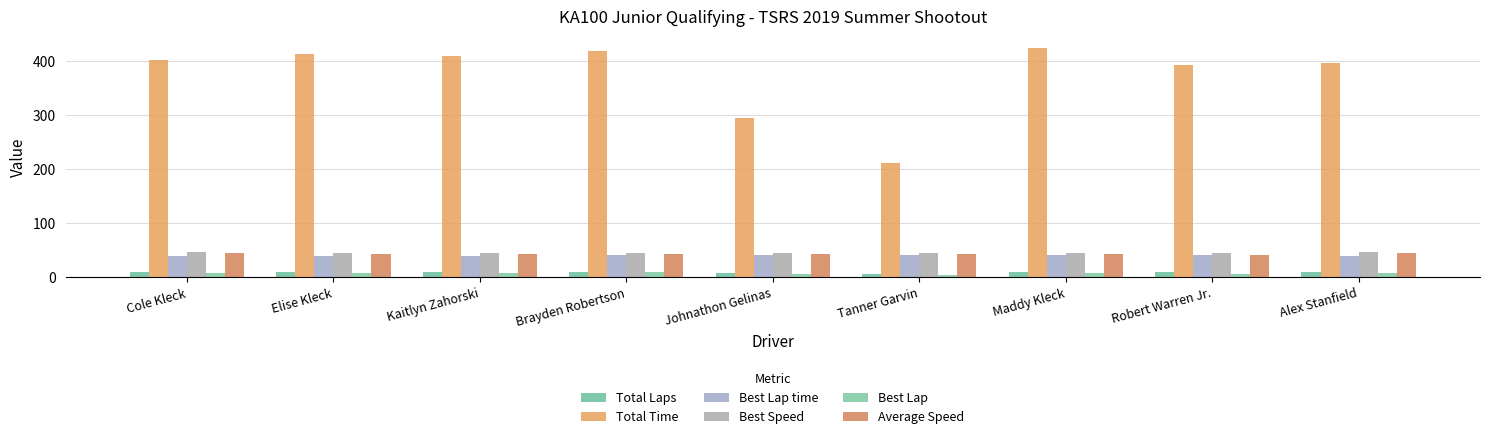

The value of Best Lap time at Brayden Robertson is 39.9. True or false?

True